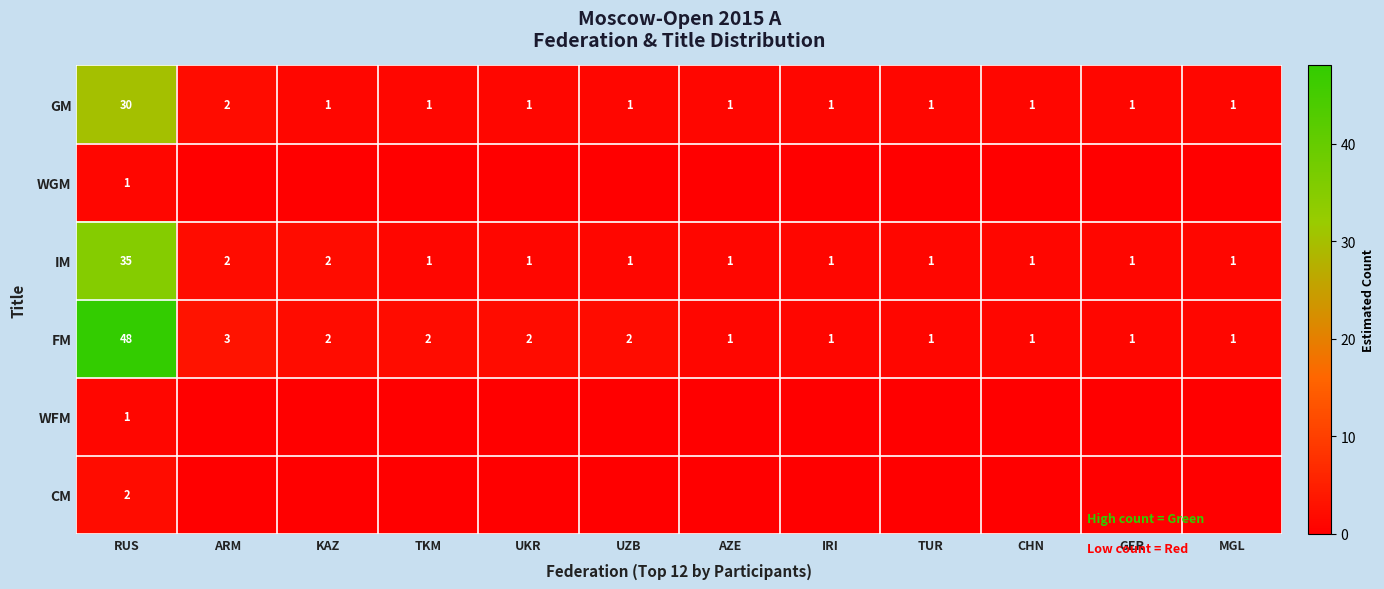

At which label does FM first exceed 2?

RUS